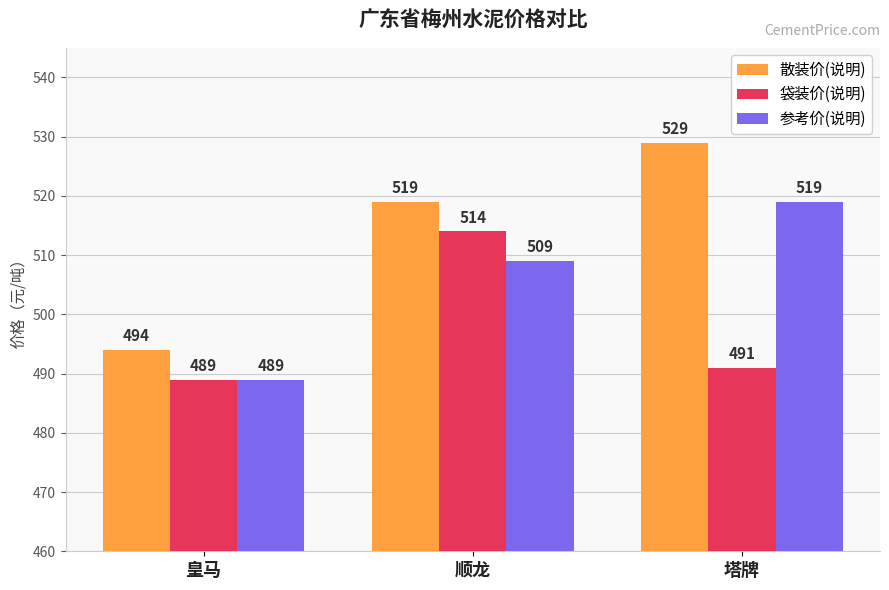

At which category is the sum across all series the highest?

顺龙